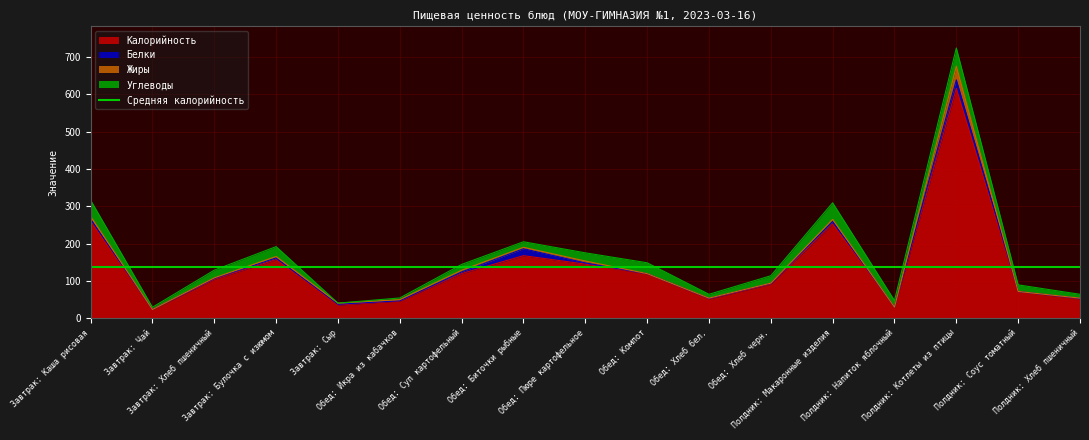

Where does the Калорийность series first go above 104?

Завтрак: Каша рисовая